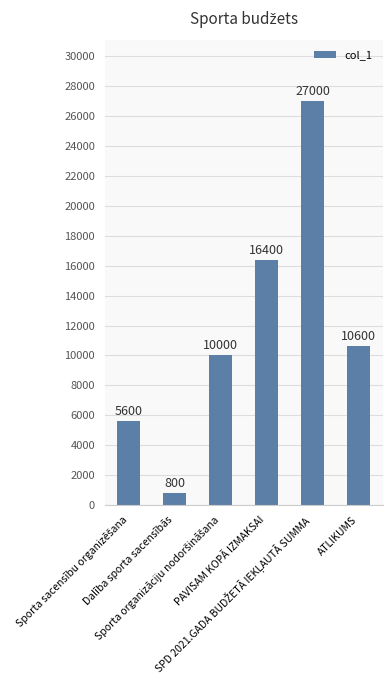

What is the value of the 4th bar from the left?

16400